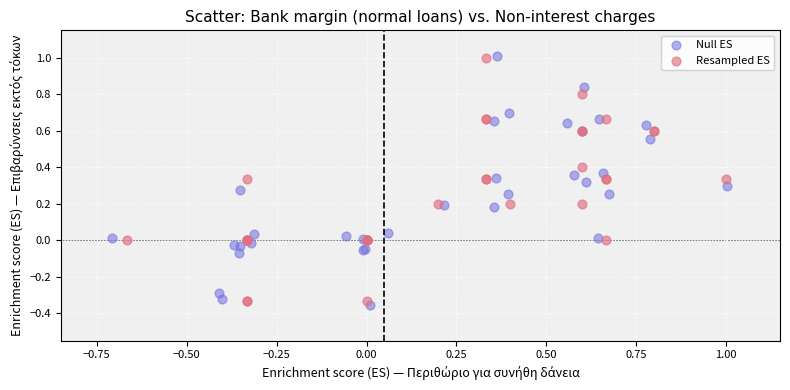

What are all the series names shown in the legend?

Null ES, Resampled ES